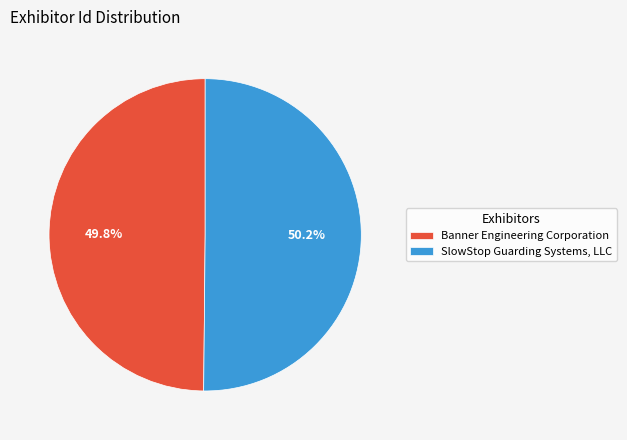

Is there any slice that represents more than half of the pie?

Yes